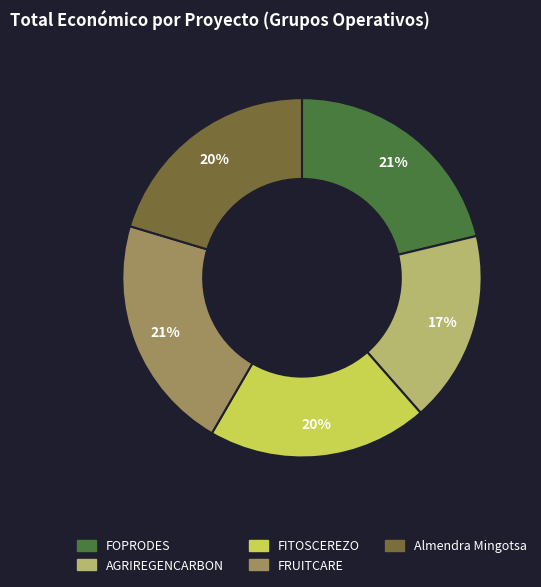

Do FITOSCEREZO and FOPRODES together represent more than half of the pie?

No